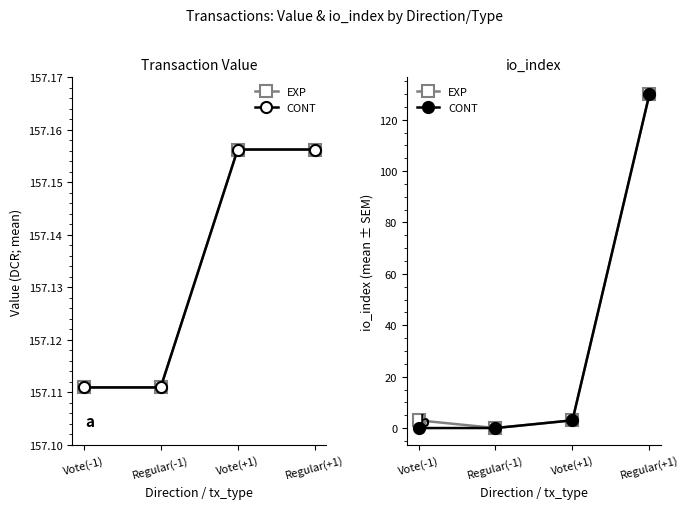

Rank the categories by CONT value from highest to lowest.

Regular(+1), Vote(+1), Vote(-1), Regular(-1)